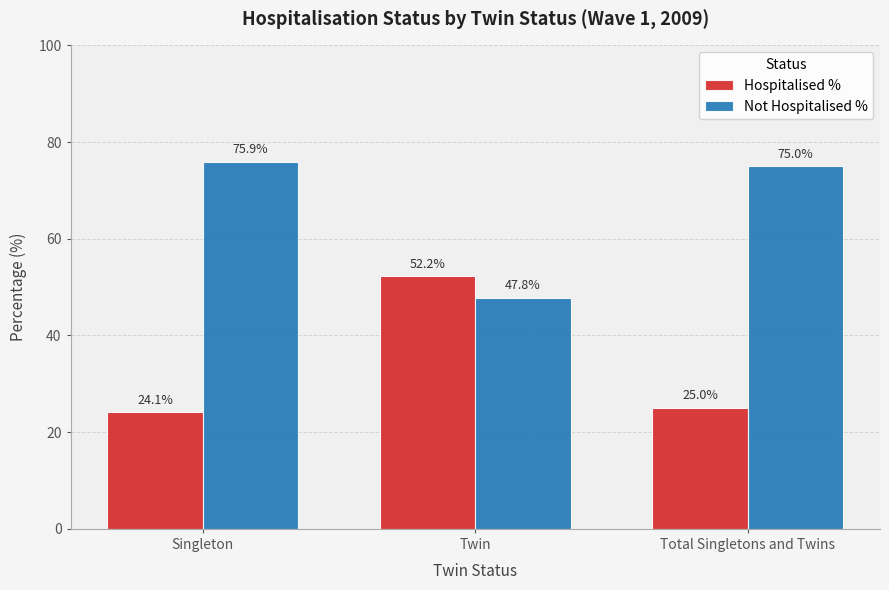

What is the difference between the Hospitalised % values at Total Singletons and Twins and Twin?

27.2